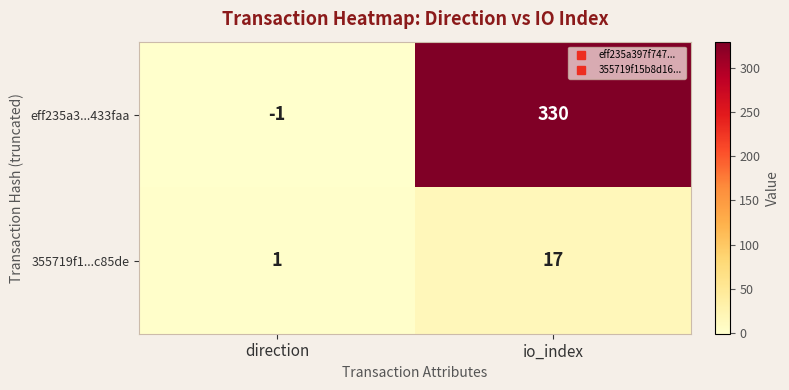

At which category does the chart reach its peak across all series?

io_index